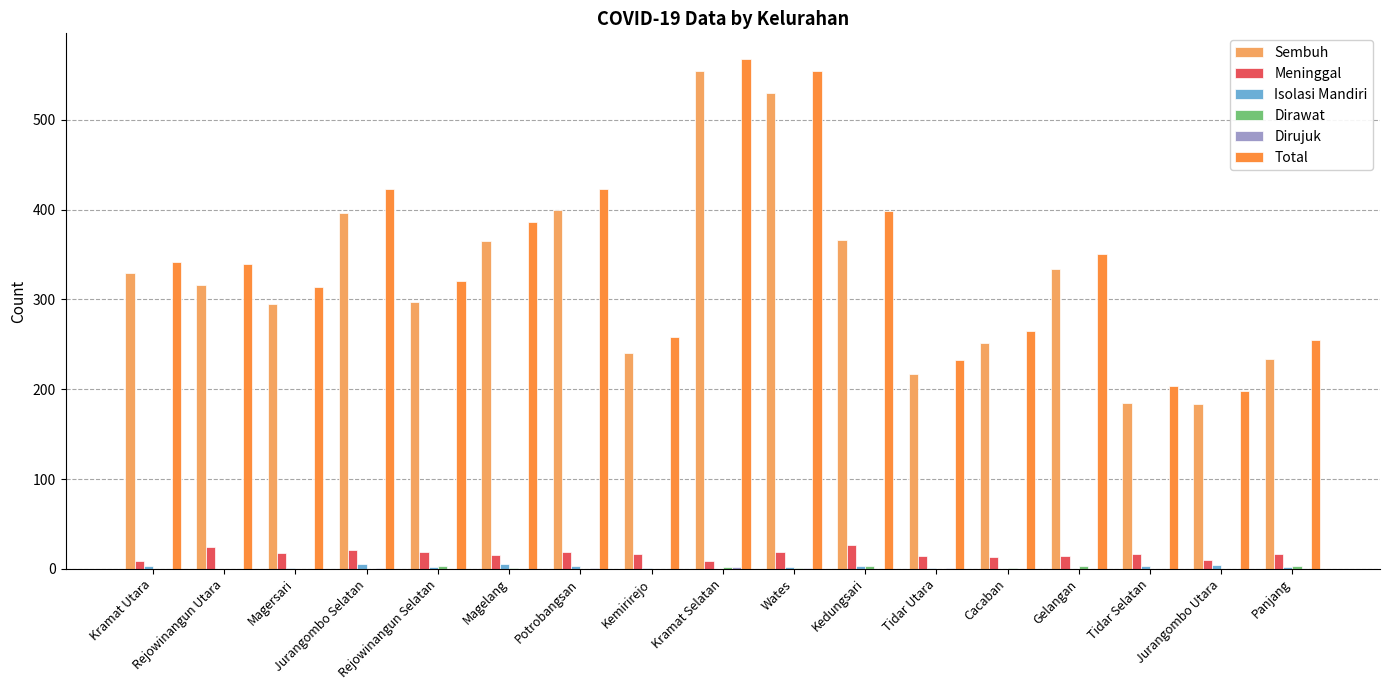

Which category has the highest value across all series?

Kramat Selatan